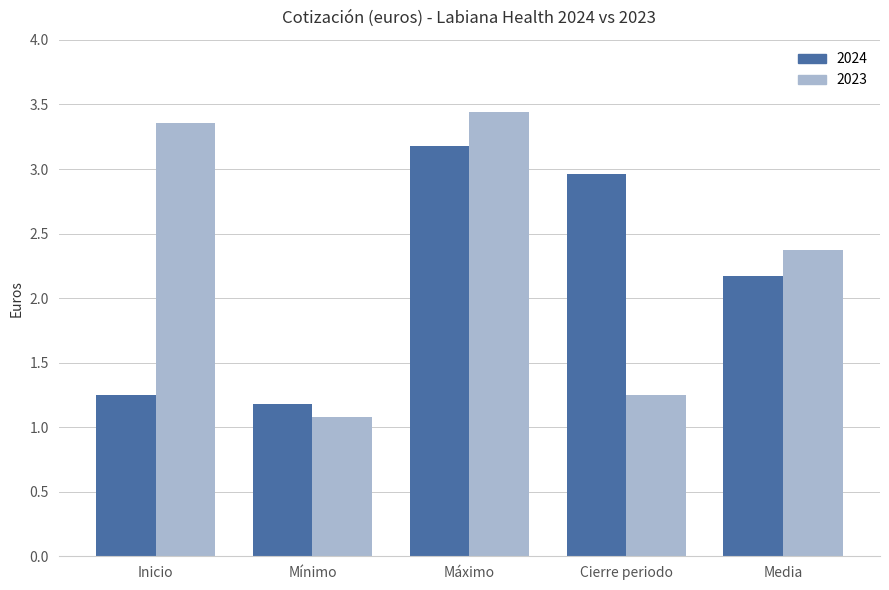

At how many categories does at least one series exceed 1?

5